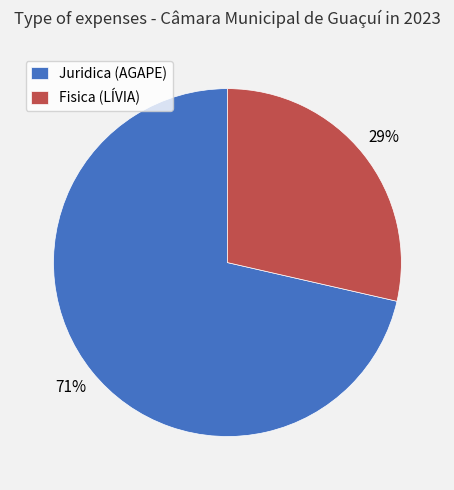

Count the number of slices in the pie.

2